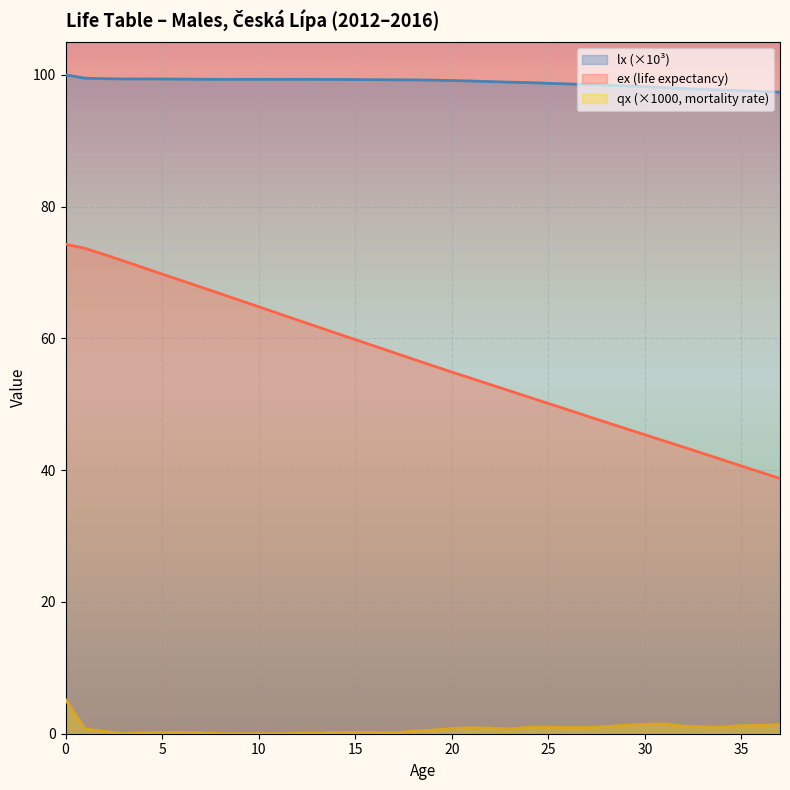

True or false: qx_per_1000 and ex cross at least once.

False